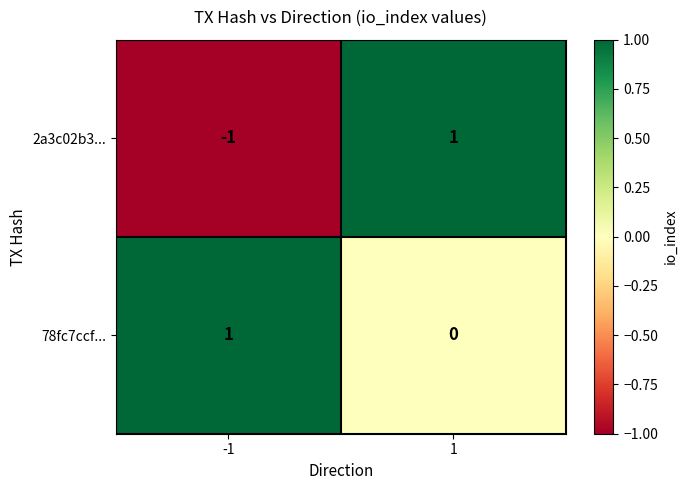

What is the maximum value shown in the chart?

1